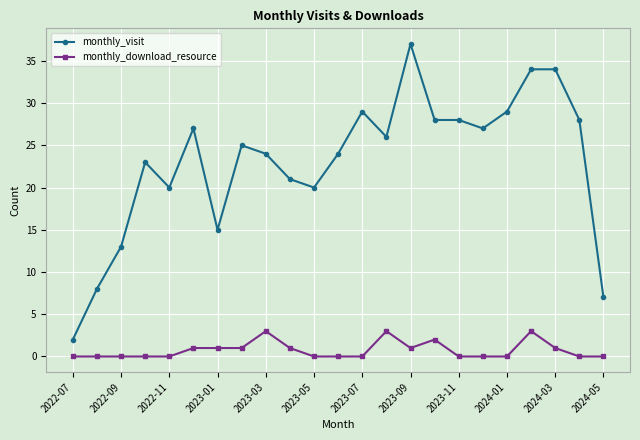

Which series has the widest spread of values?

monthly_visit